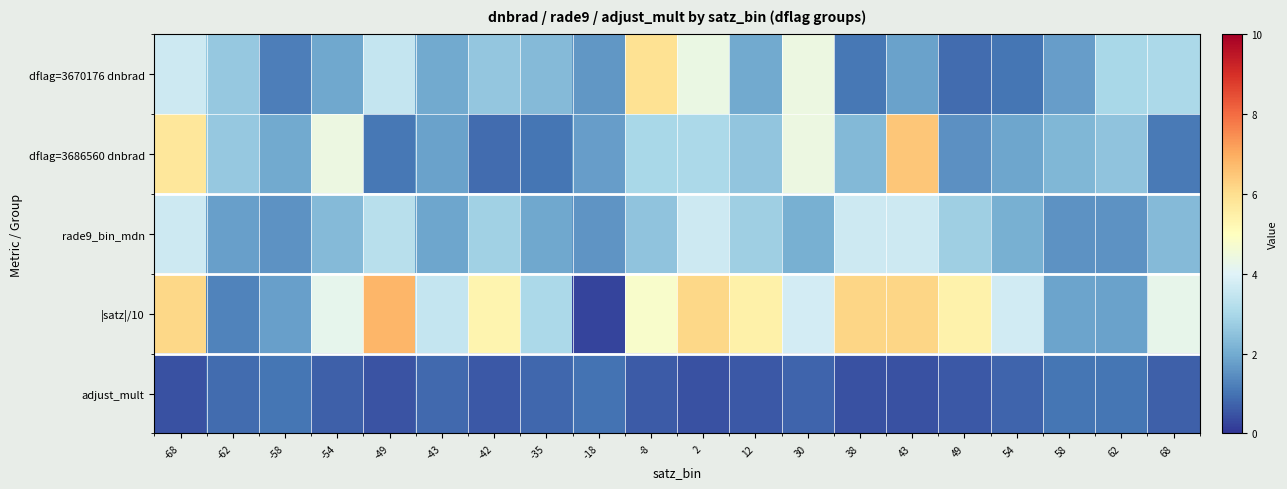

Reading left to right, extract all data points from this chart.

dflag=3670176 dnbrad: -68=3.6	-62=2.6	-58=1.2	-54=1.9	-49=3.5	-43=2.0	-42=2.6	-35=2.3	-18=1.6	-8=5.9	2=4.4	12=2.0	30=4.4	38=1.1	43=1.8	49=0.9	54=1.0	58=1.7	62=3.0	68=3.0
dflag=3686560 dnbrad: -68=5.8	-62=2.6	-58=2.0	-54=4.4	-49=1.1	-43=1.8	-42=0.9	-35=1.0	-18=1.7	-8=3.0	2=3.0	12=2.6	30=4.4	38=2.3	43=6.5	49=1.5	54=1.9	58=2.3	62=2.5	68=1.1
rade9_bin_mdn: -68=3.6	-62=1.8	-58=1.5	-54=2.3	-49=3.3	-43=1.9	-42=2.8	-35=1.9	-18=1.6	-8=2.5	2=3.6	12=2.8	30=2.1	38=3.6	43=3.6	49=2.8	54=2.1	58=1.5	62=1.5	68=2.3
|satz|/10: -68=6.2	-62=1.3	-58=1.8	-54=4.2	-49=6.8	-43=3.5	-42=5.3	-35=3.0	-18=0.2	-8=4.8	2=6.2	12=5.4	30=3.8	38=6.2	43=6.2	49=5.4	54=3.7	58=1.8	62=1.8	68=4.2
adjust_mult: -68=0.4	-62=0.9	-58=1.0	-54=0.7	-49=0.5	-43=0.8	-42=0.6	-35=0.8	-18=1.0	-8=0.6	2=0.4	12=0.6	30=0.8	38=0.4	43=0.4	49=0.6	54=0.8	58=1.0	62=1.0	68=0.7